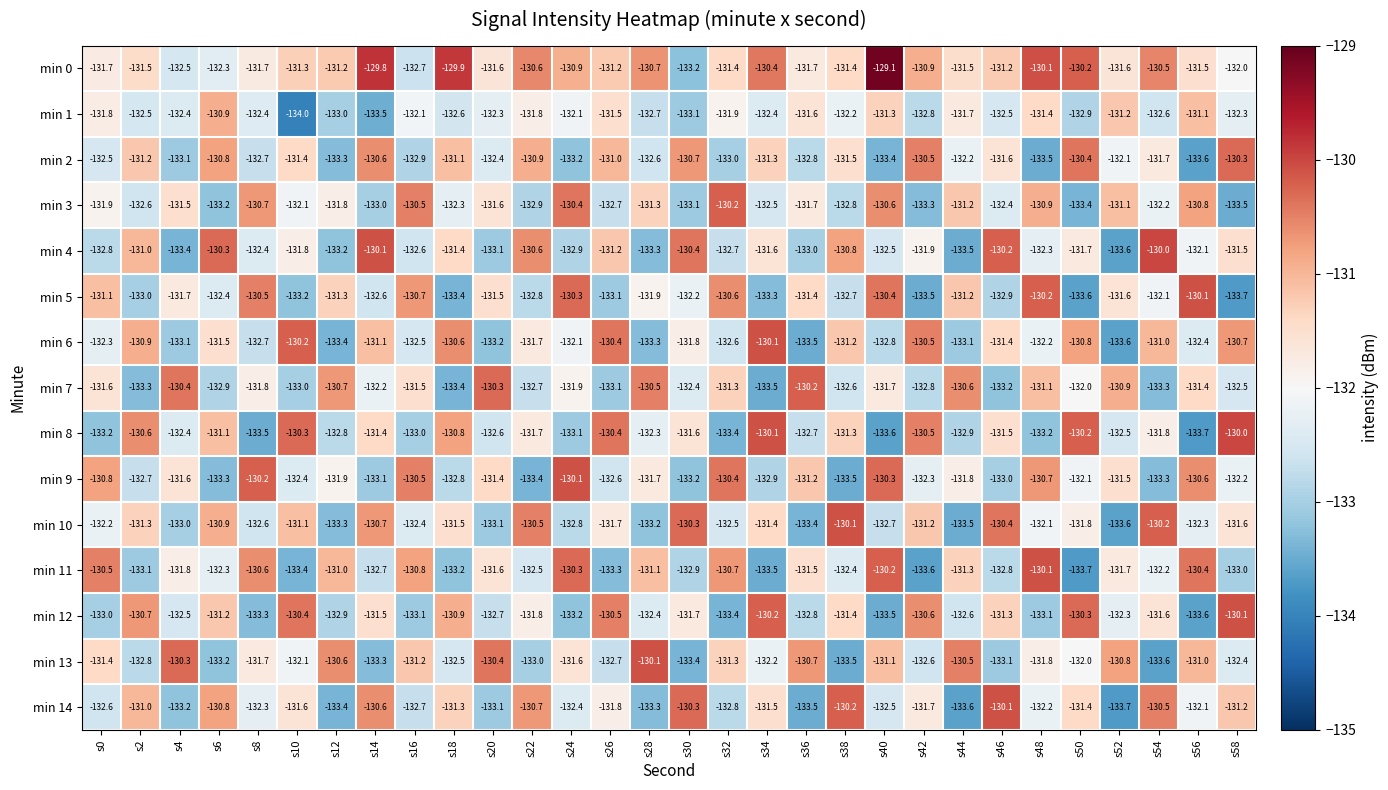

What is the average value of the min 2 series?

-131.9